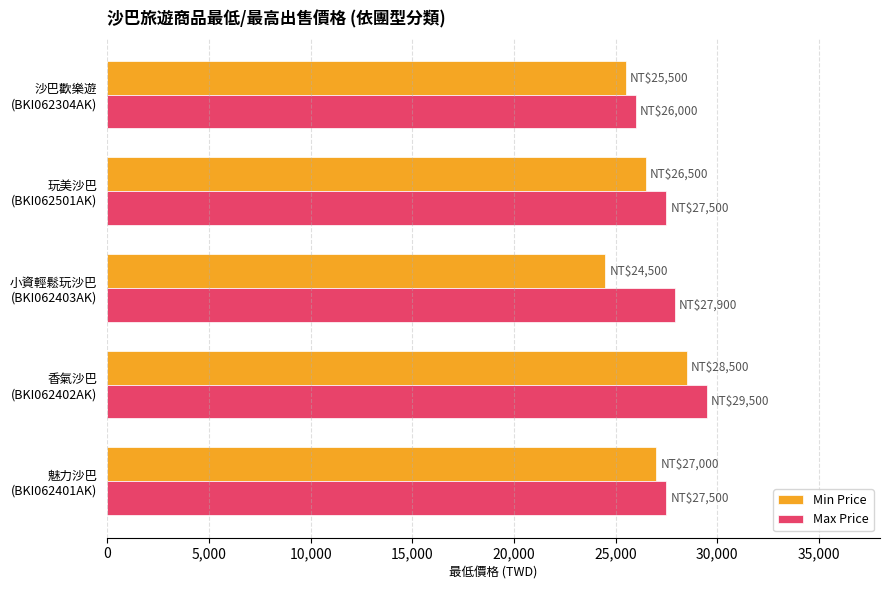

What is the difference between the maximum and minimum values in the Min Price series?

4000